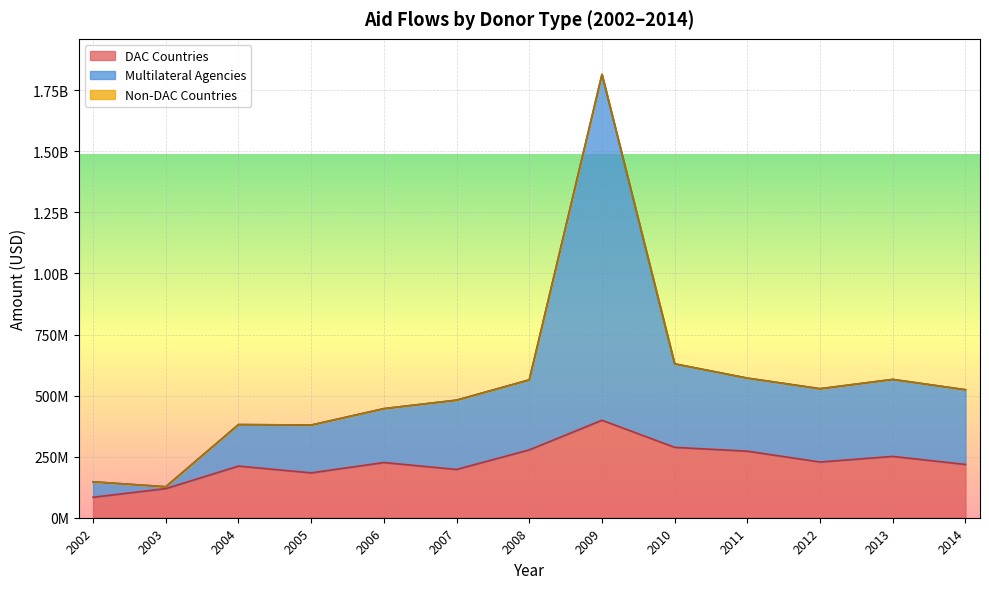

The Multilateral Agencies series shows 379420654 at 2005. True or false?

True